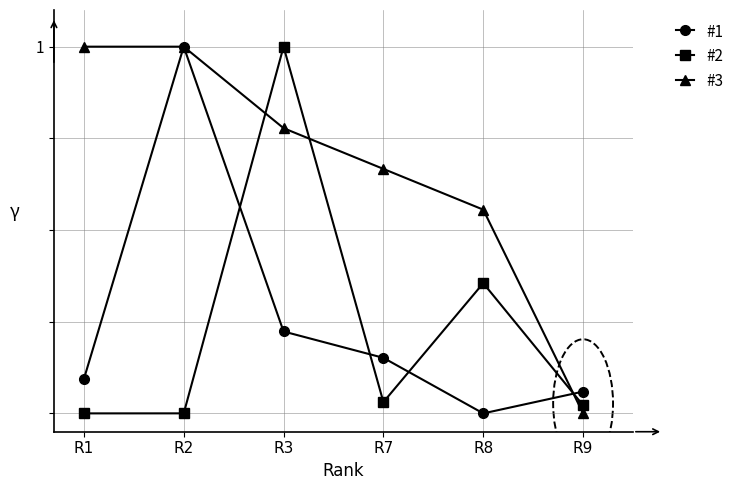

Does the chart have visible grid lines?

Yes